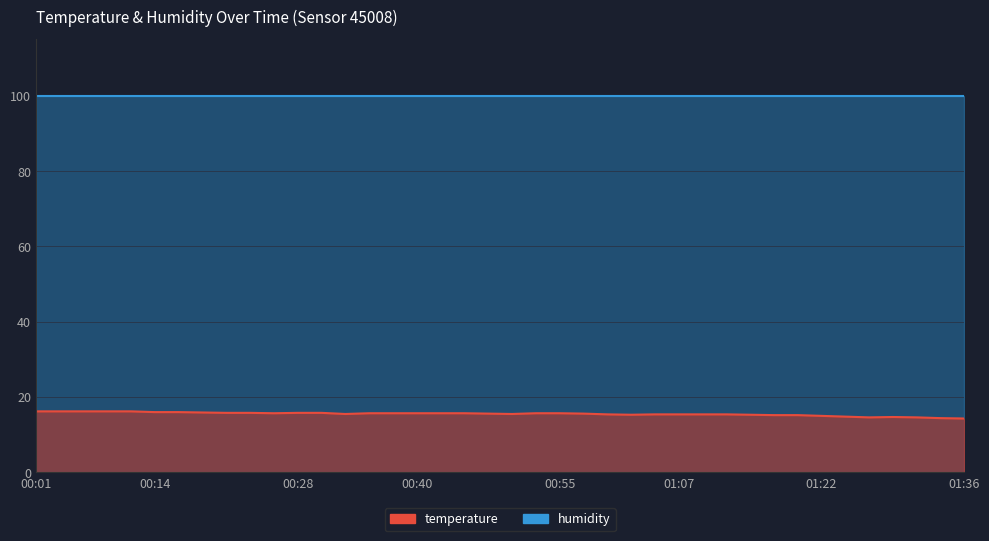

What is the label of the 8th point from the right?

01:19